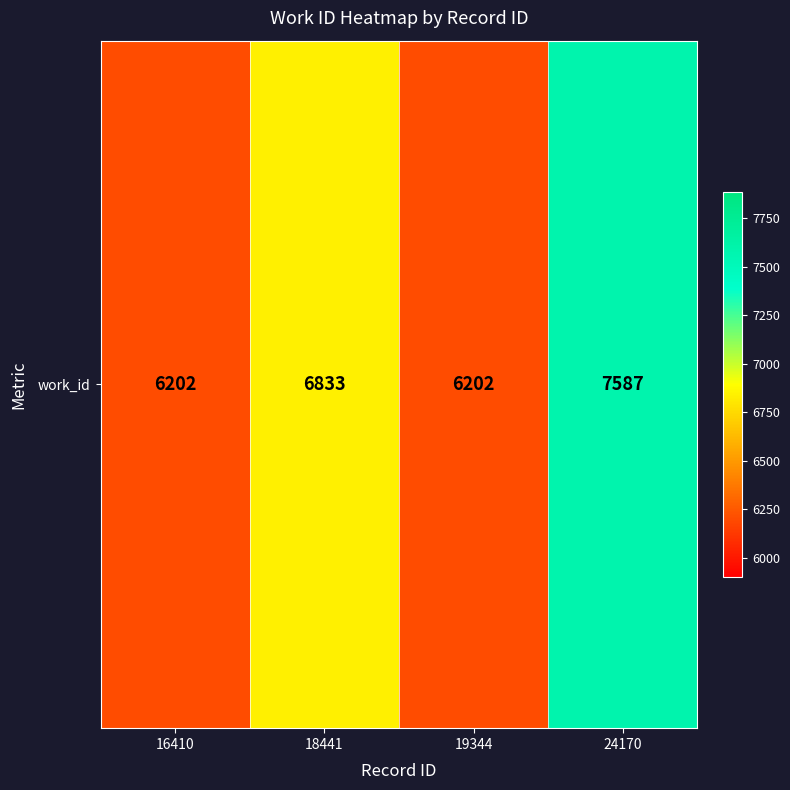

What is the smallest value displayed?

6202